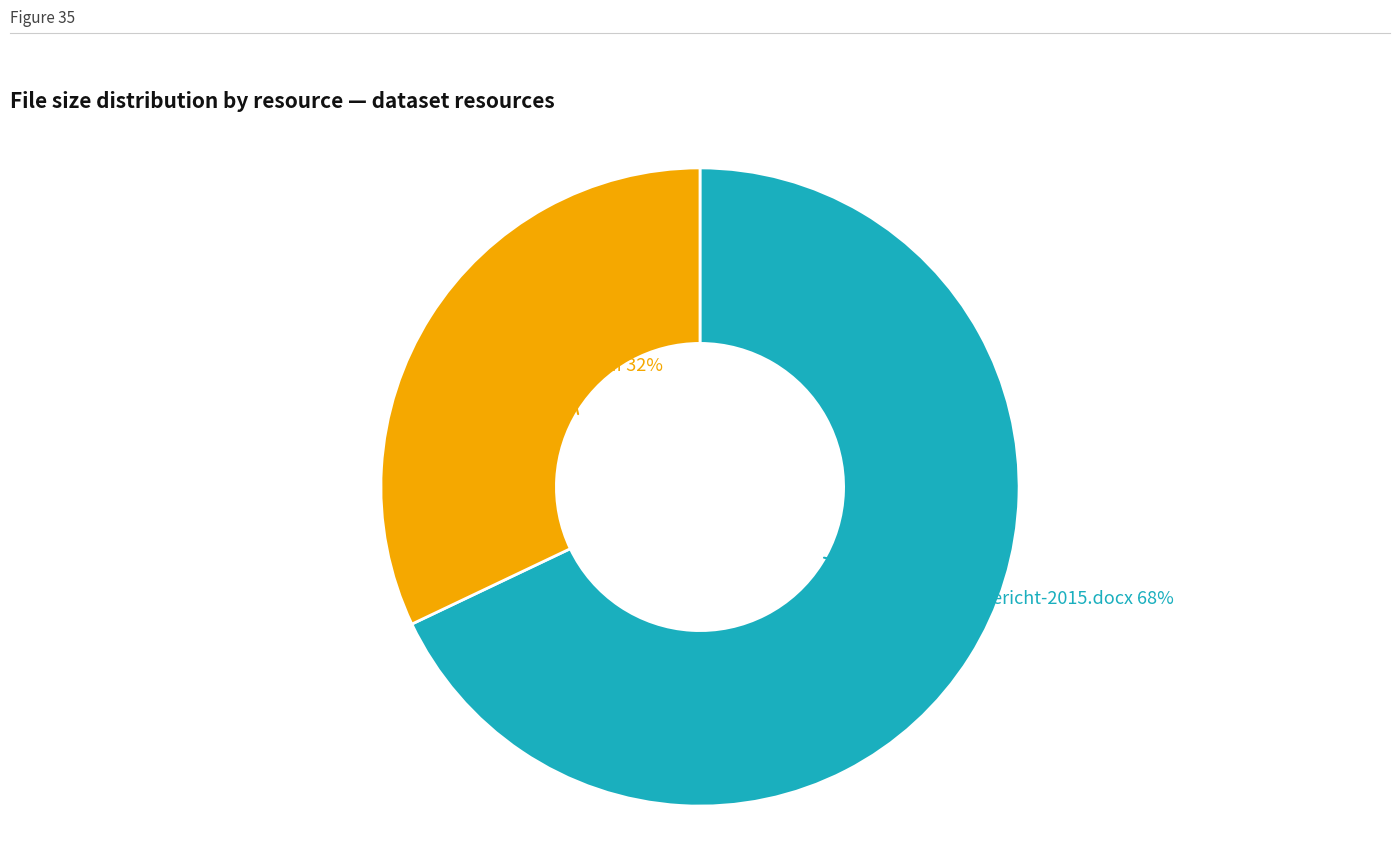

Is there a majority slice in this chart?

Yes